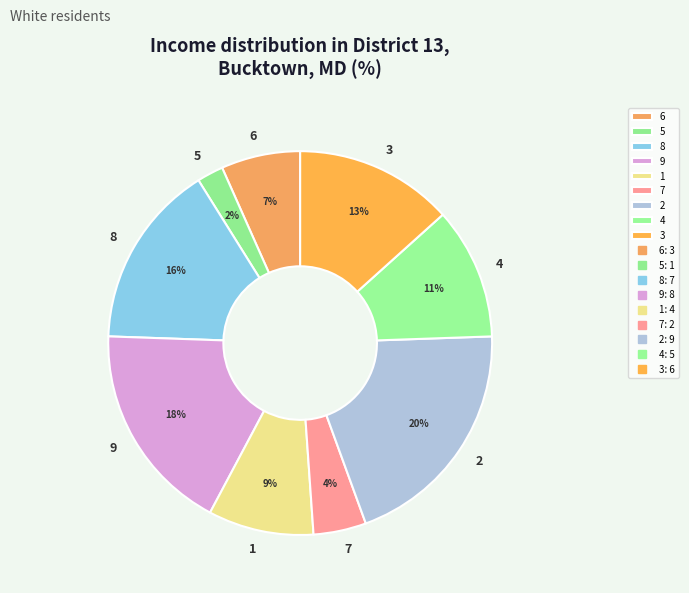

Is the sum of 9 and 4 greater than half?

No